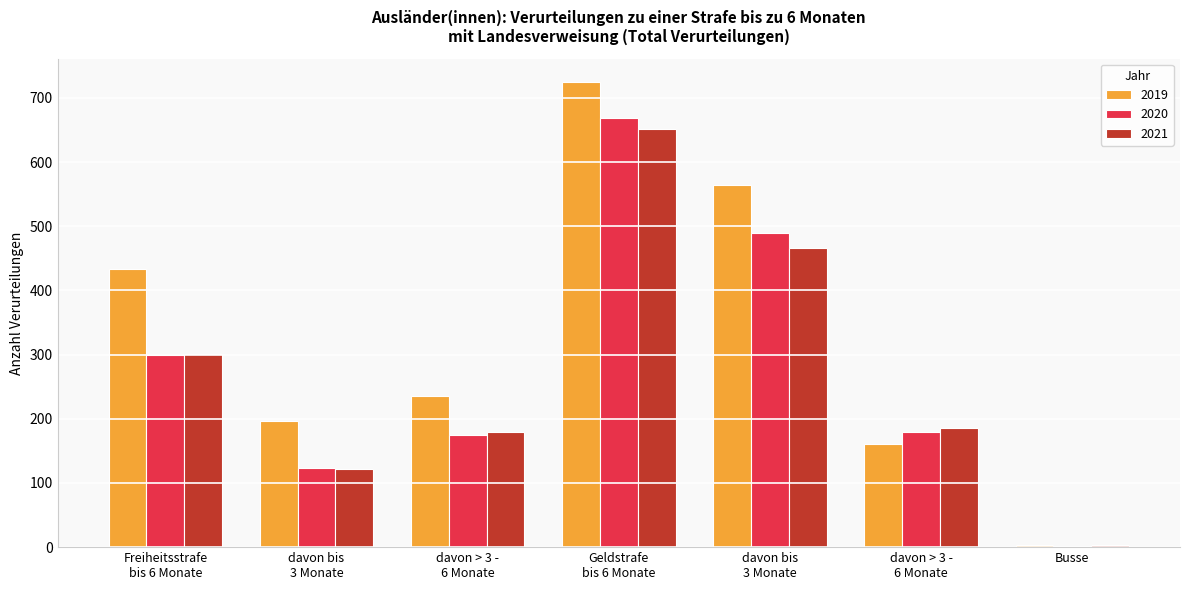

What is the difference between the 2020 values at davon > 3 -
6 Monate and davon > 3 -
6 Monate?

5